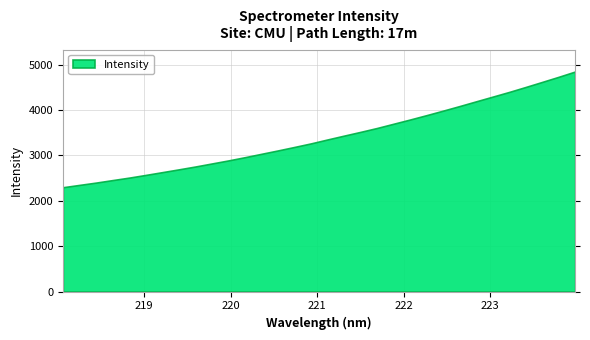

How many lines are shown in the chart?

1